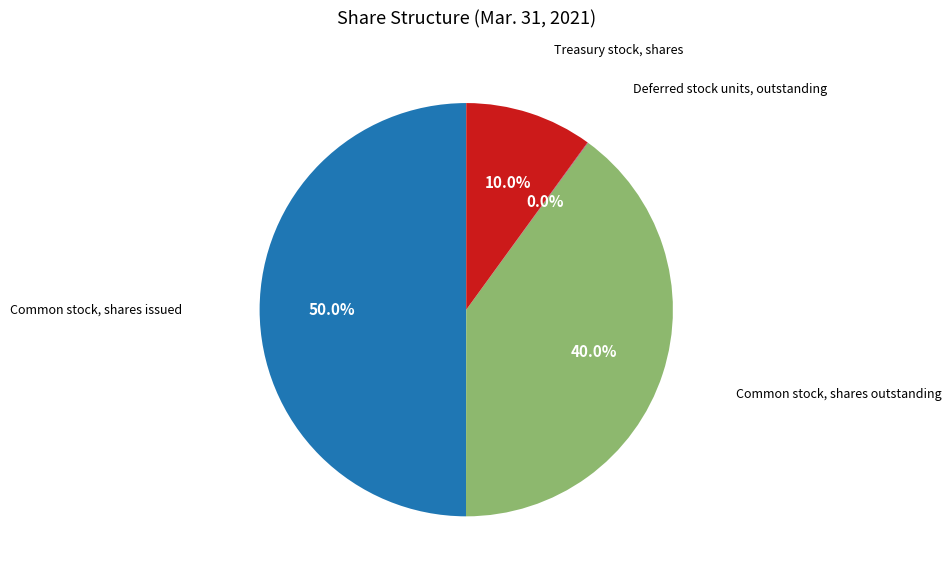

To the nearest percent, what percentage of the pie is Common stock, shares outstanding?

40%